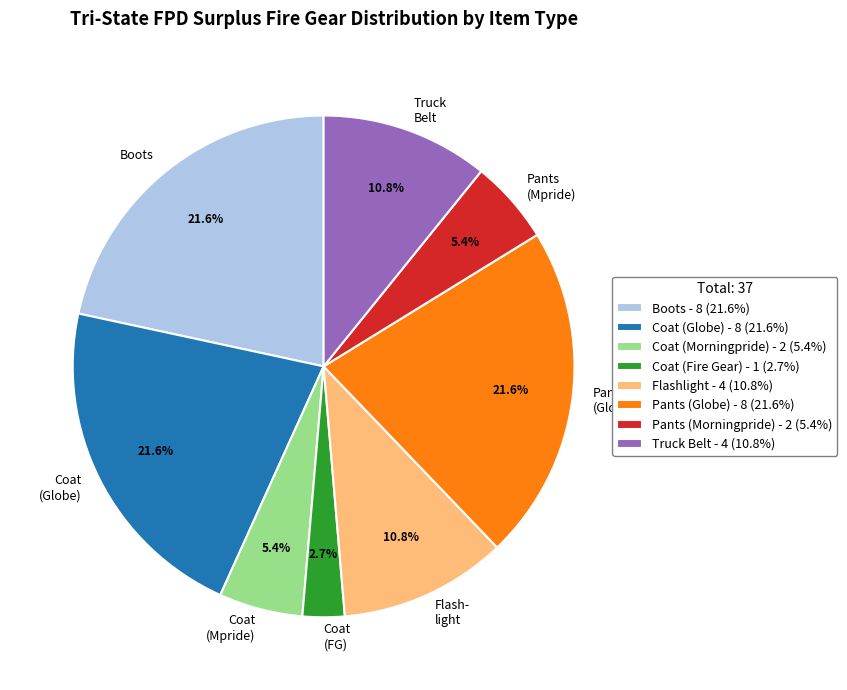

Count the number of slices in the pie.

8